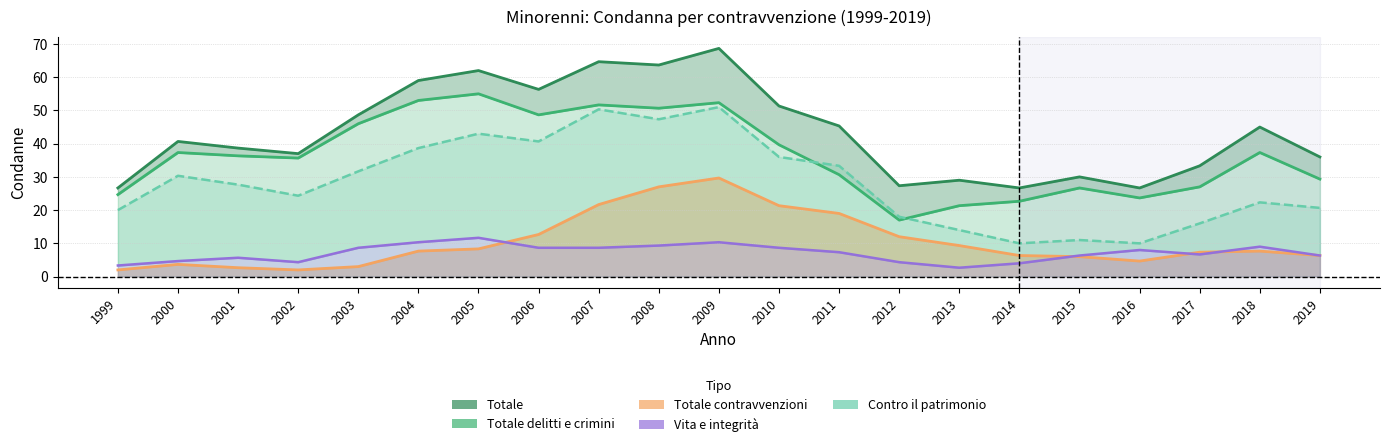

What is the average value of the Contro il patrimonio series?

28.4